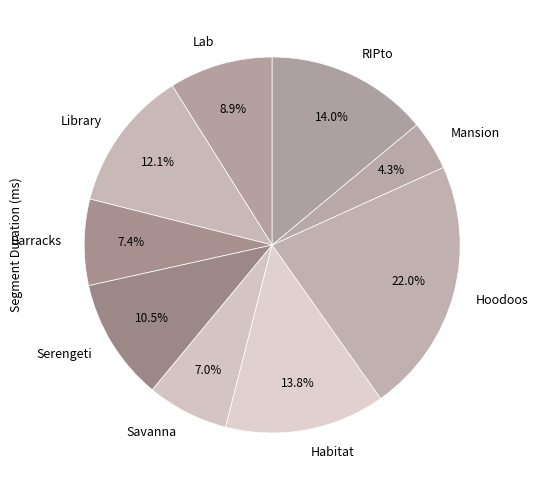

What is the ratio of the value at Barracks to the value at RIPto?

0.5